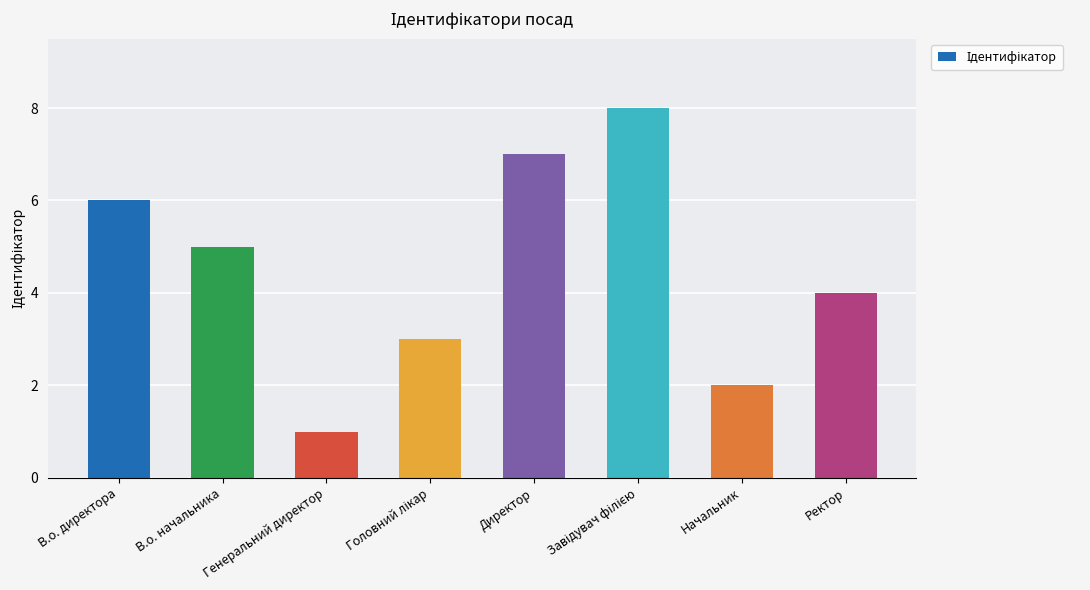

What is the label of the 7th bar from the right?

В.о. начальника